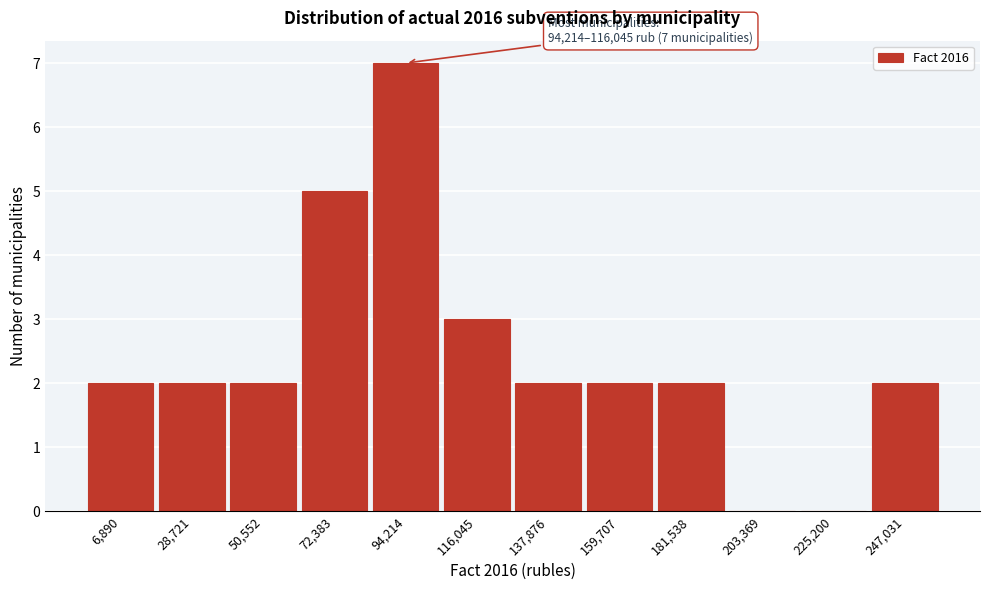

Reading left to right, what are all the values shown in this chart?

6,890=2	28,721=2	50,552=2	72,383=5	94,214=7	116,045=3	137,876=2	159,707=2	181,538=2	203,369=0	225,200=0	247,031=2